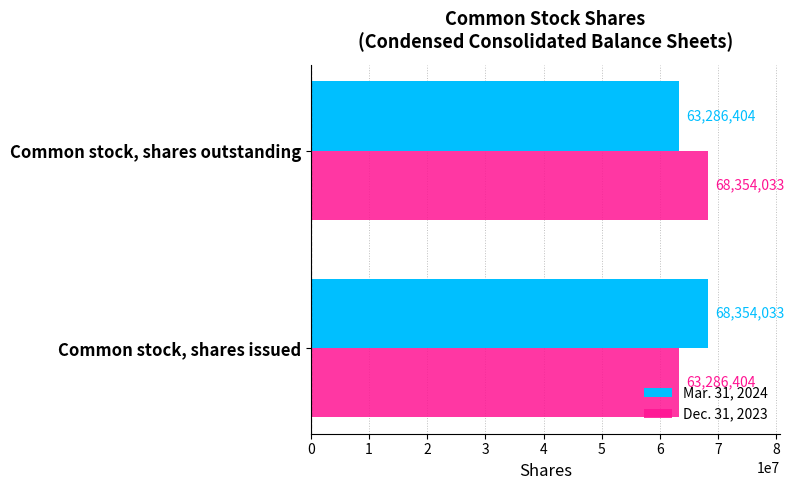

Rank the categories by Dec. 31, 2023 value from lowest to highest.

Common stock, shares issued, Common stock, shares outstanding